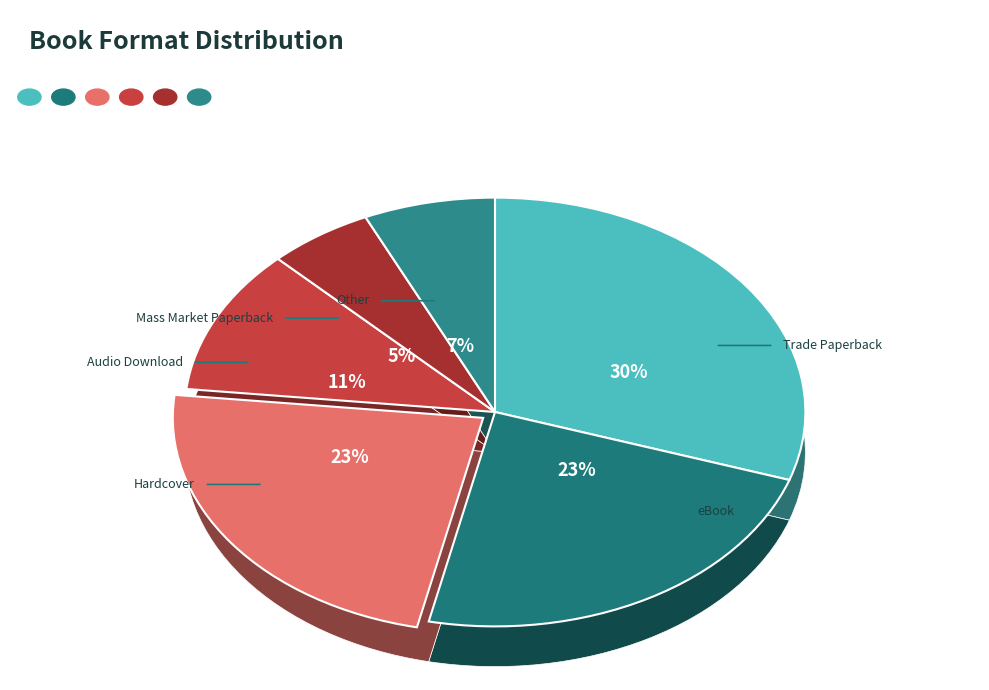

Is the sum of Mass Market Paperback and Trade Paperback greater than half?

No